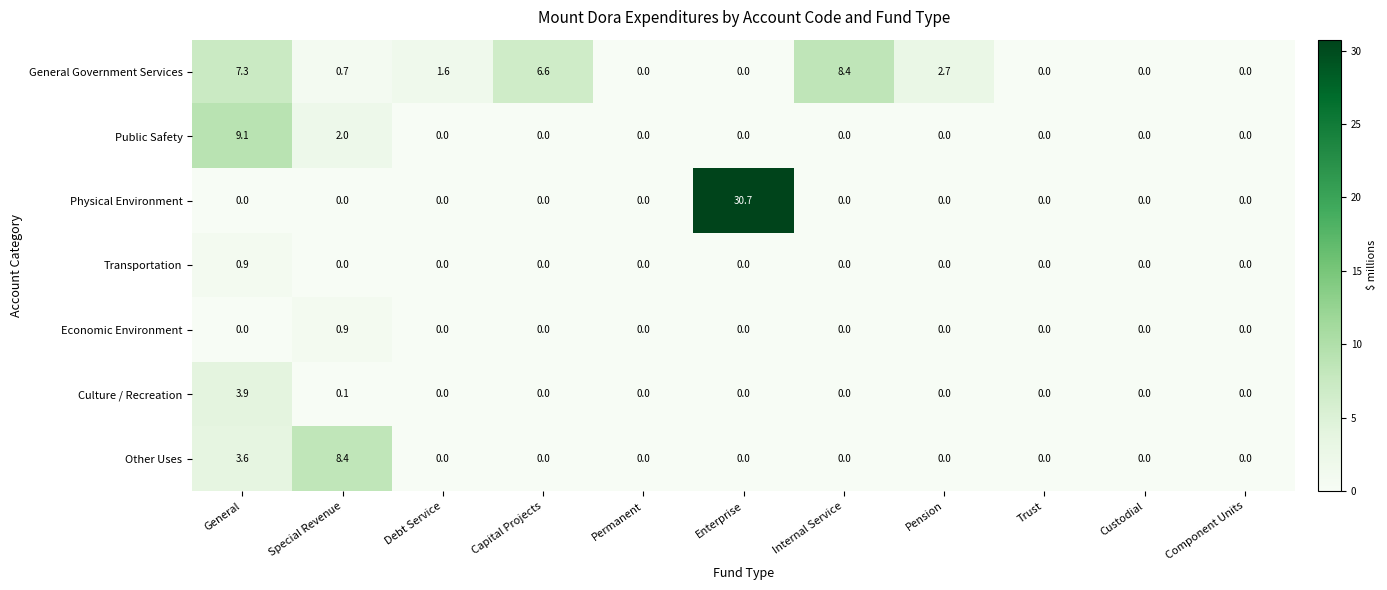

At how many categories does at least one series exceed 4?

5